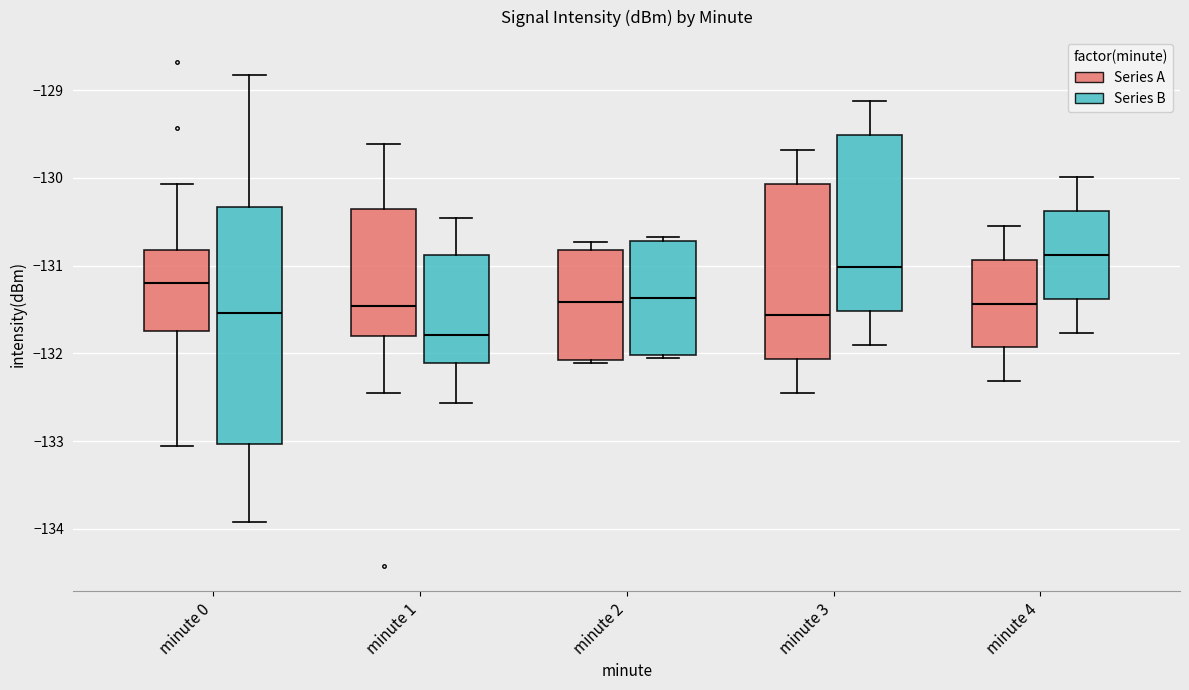

Reading left to right, read every box against the y-axis: the position of its median line, the range the box covers, and the ends of its whiskers. The values are not printed on the chart, so give them approximately, as read against the axis.

minute 0 (Series A): median -131.2, box -131.7 to -130.8, whiskers -133.1 to -130.1
minute 0 (Series B): median -131.5, box -133.0 to -130.3, whiskers -133.9 to -128.8
minute 1 (Series A): median -131.5, box -131.8 to -130.4, whiskers -132.5 to -129.6
minute 1 (Series B): median -131.8, box -132.1 to -130.9, whiskers -132.6 to -130.5
minute 2 (Series A): median -131.4, box -132.1 to -130.8, whiskers -132.1 (just below the box's lower edge) to -130.7
minute 2 (Series B): median -131.4, box -132.0 to -130.7, whiskers -132.1 to -130.7 (just above the box's upper edge)
minute 3 (Series A): median -131.6, box -132.1 to -130.1, whiskers -132.5 to -129.7
minute 3 (Series B): median -131.0, box -131.5 to -129.5, whiskers -131.9 to -129.1
minute 4 (Series A): median -131.4, box -131.9 to -130.9, whiskers -132.3 to -130.5
minute 4 (Series B): median -130.9, box -131.4 to -130.4, whiskers -131.8 to -130.0